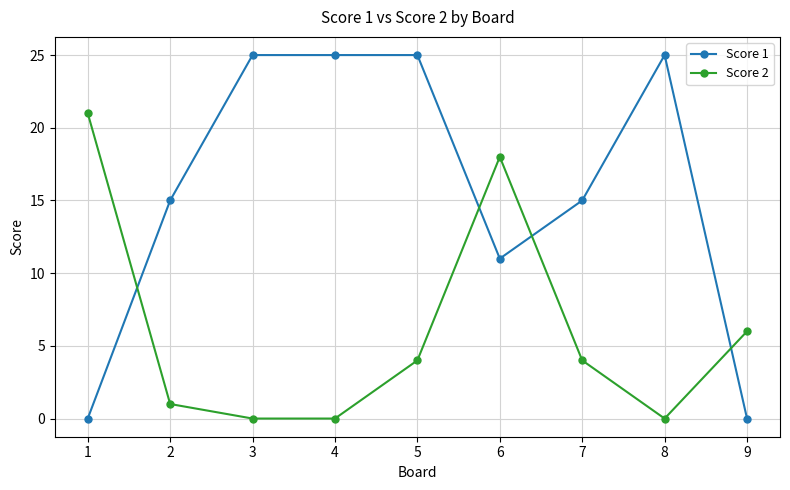

How many data points in Score 2 are less than 4?

4